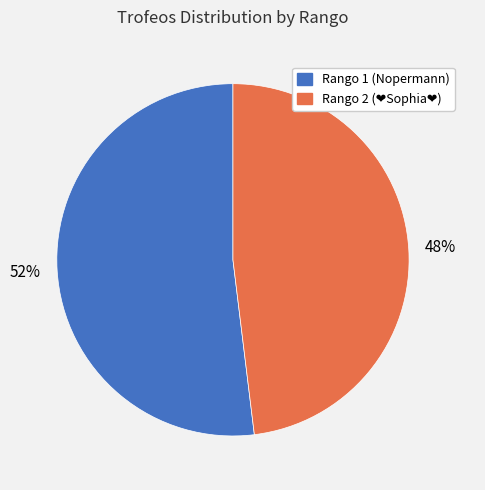

To the nearest percent, what is the difference between the largest and smallest slice percentages?

4%